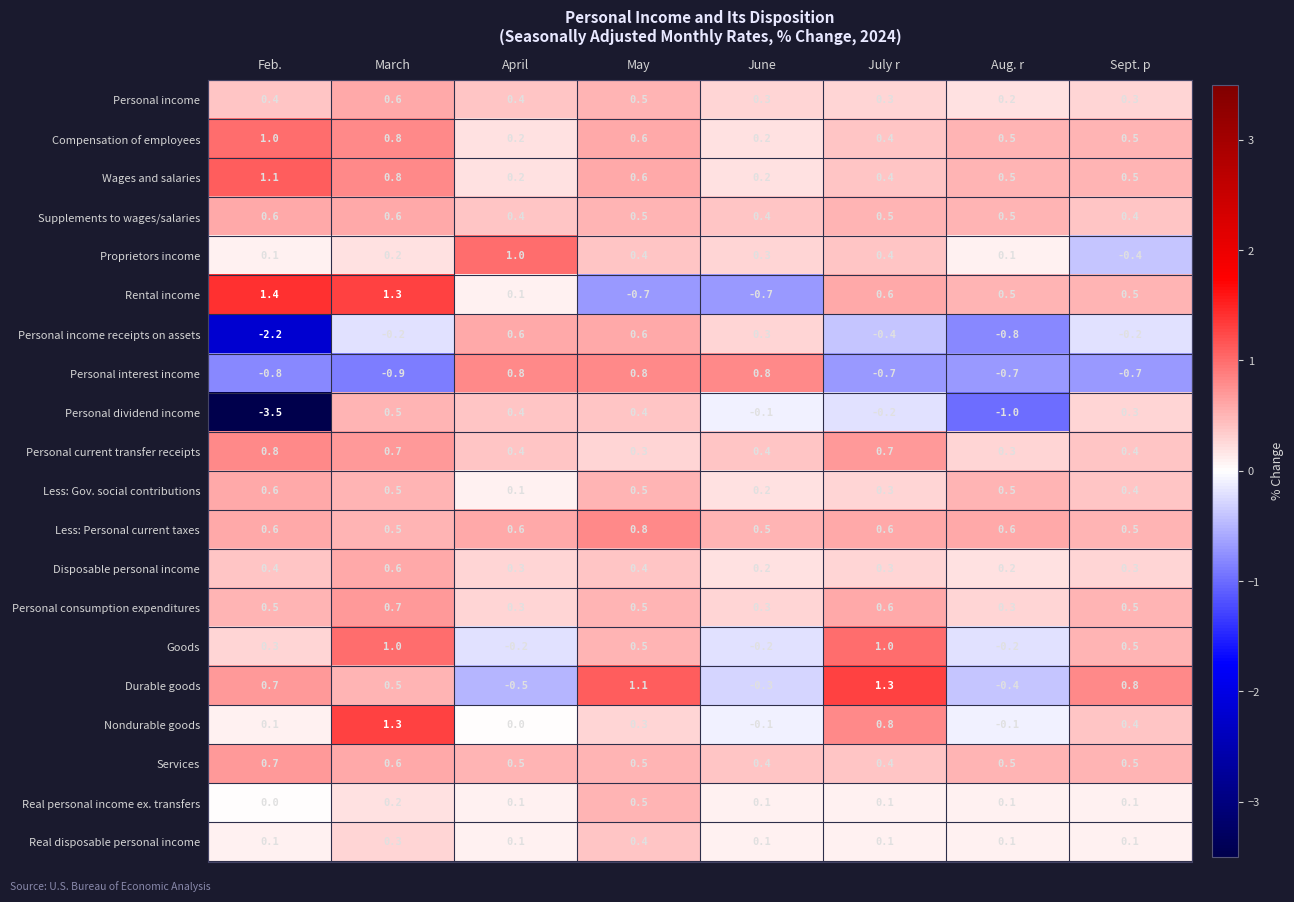

At which category is the sum across all series the highest?

March